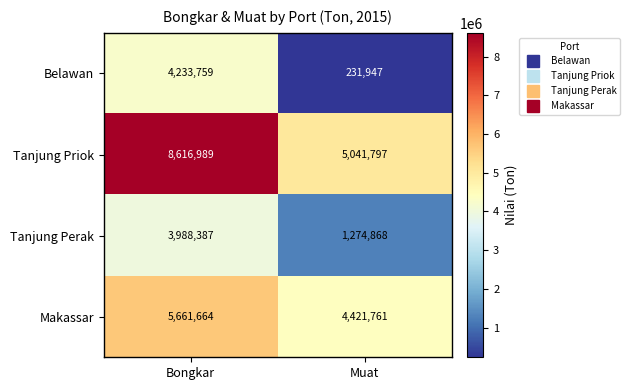

Reading right to left, what are all the values shown in this chart?

Belawan: Muat=231947	Bongkar=4233759
Tanjung Priok: Muat=5041797	Bongkar=8616989
Tanjung Perak: Muat=1274868	Bongkar=3988387
Makassar: Muat=4421761	Bongkar=5661664